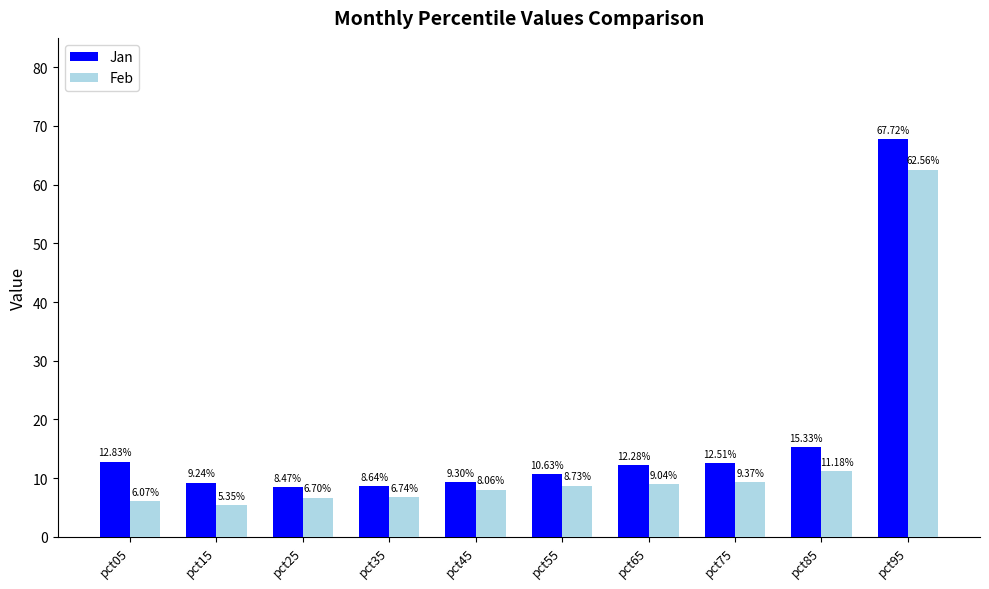

Is it true that Feb equals 0.1 at pct55?

False